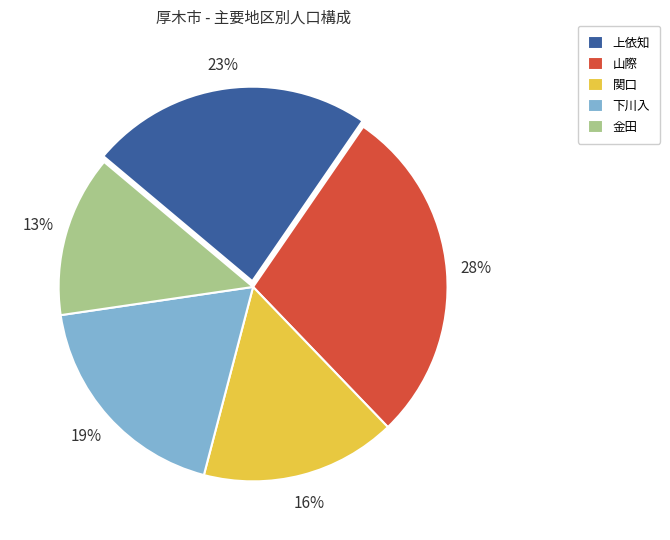

Which slice is the smallest?

金田